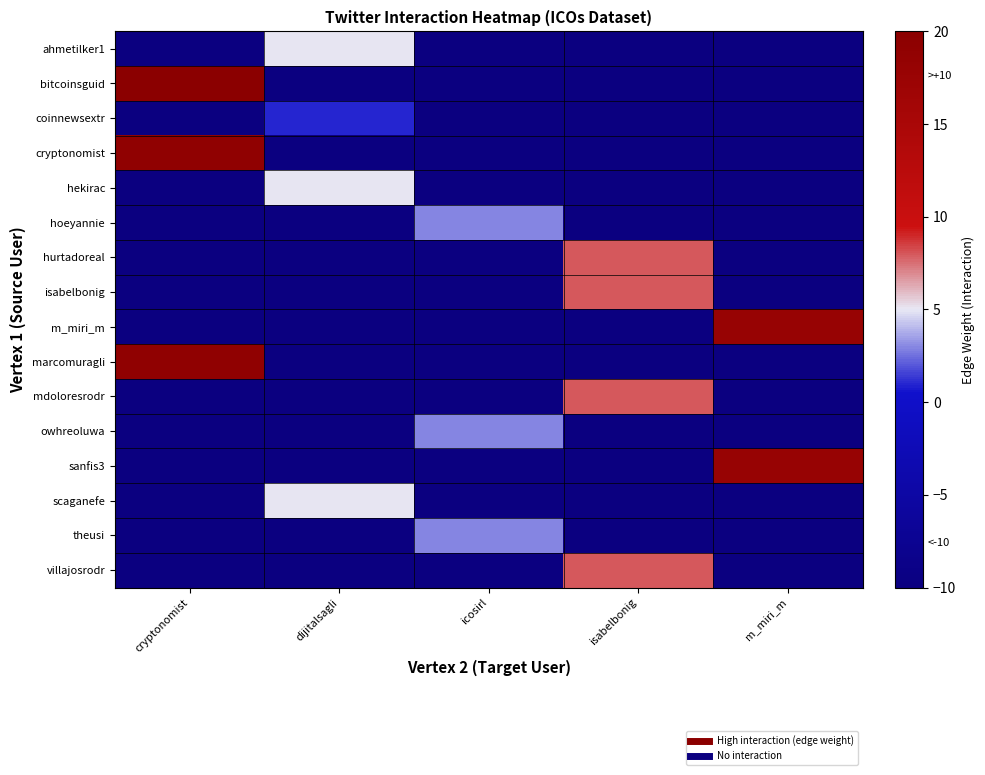

Which has a higher value, dijitalsagli or m_miri_m?

dijitalsagli